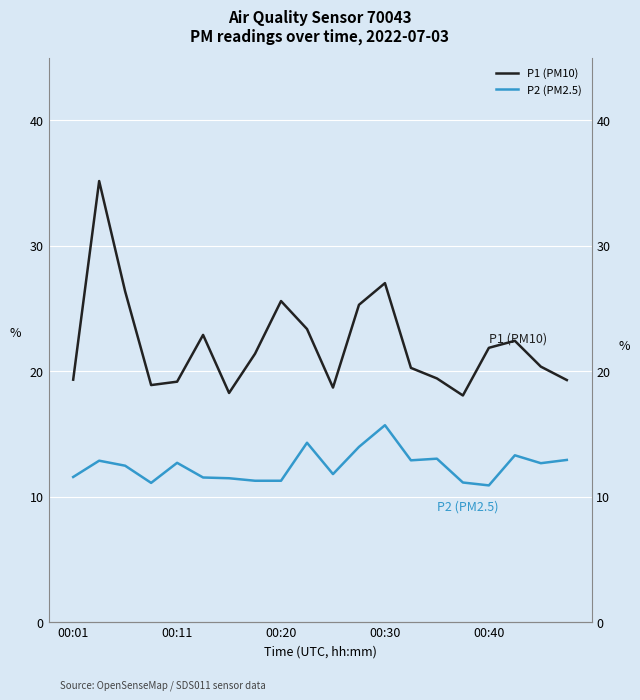

Which series has the largest total across all categories?

P1 (PM10)